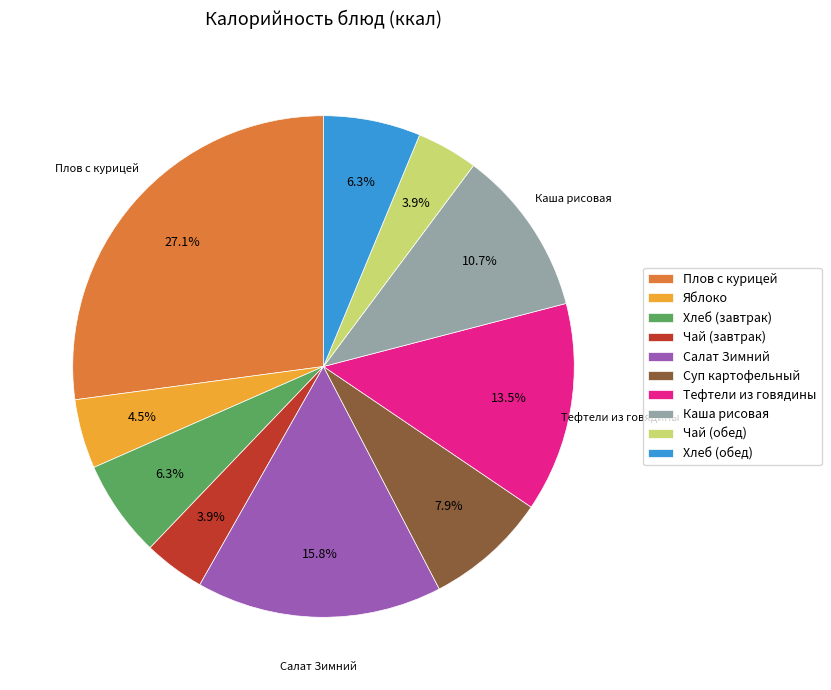

To the nearest percent, what is the difference between the Каша рисовая and Хлеб (обед) slice percentages?

4%